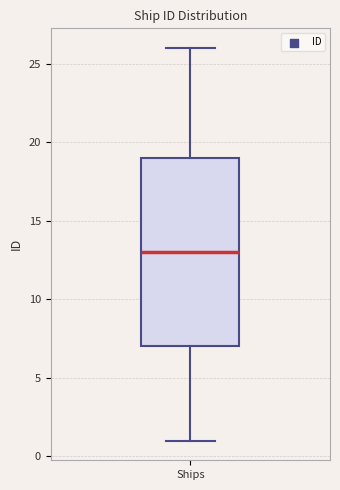

Transcribe this box plot: give where the median line is, the range the box spans, and where the two whiskers end, as read against the y-axis. The values are not printed on the chart, so give them approximately, as read against the axis.

median 13, box 7 to 19, whiskers 1 to 26